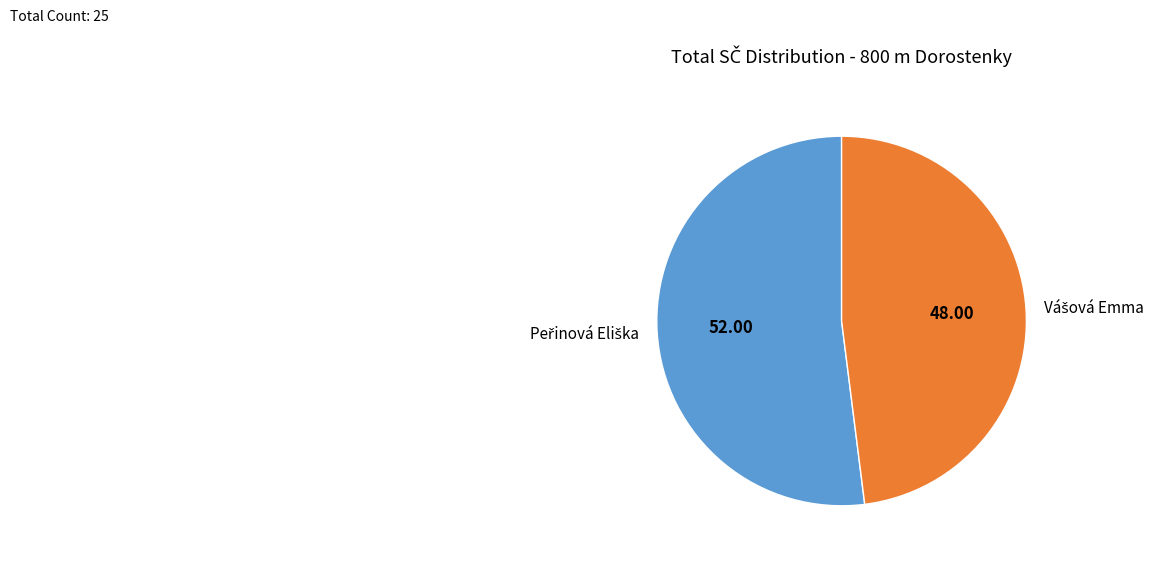

Count the number of slices in the pie.

2